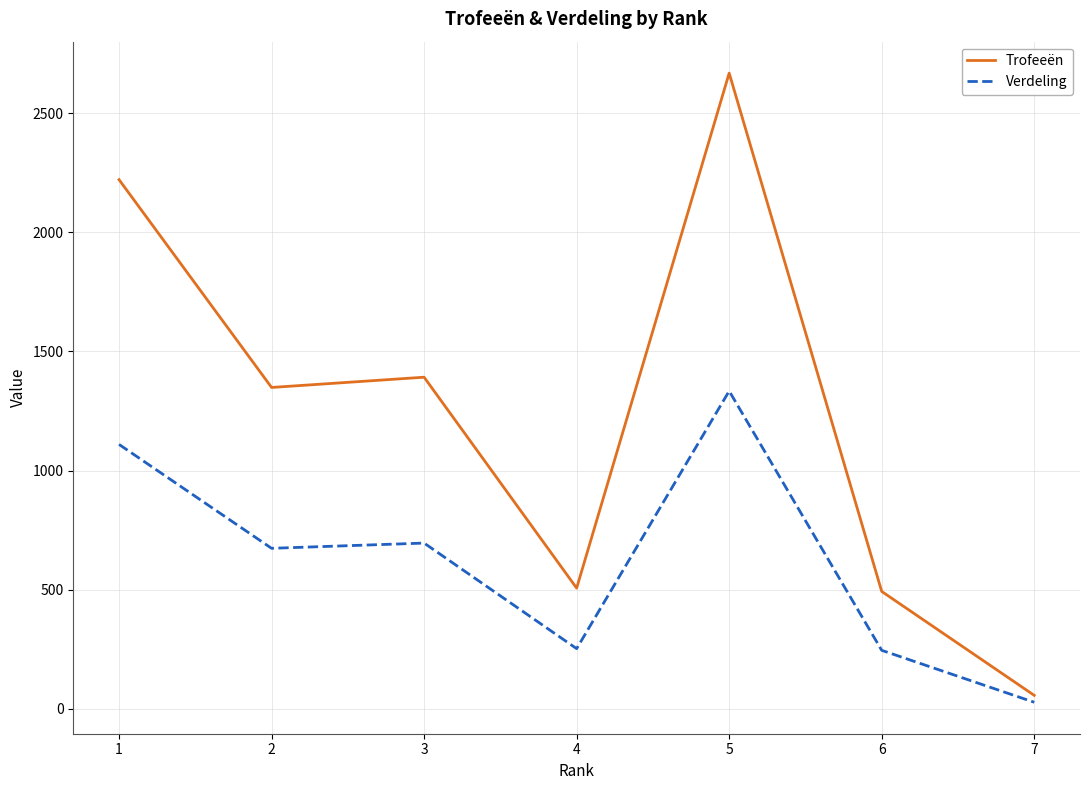

How many lines are shown in the chart?

2